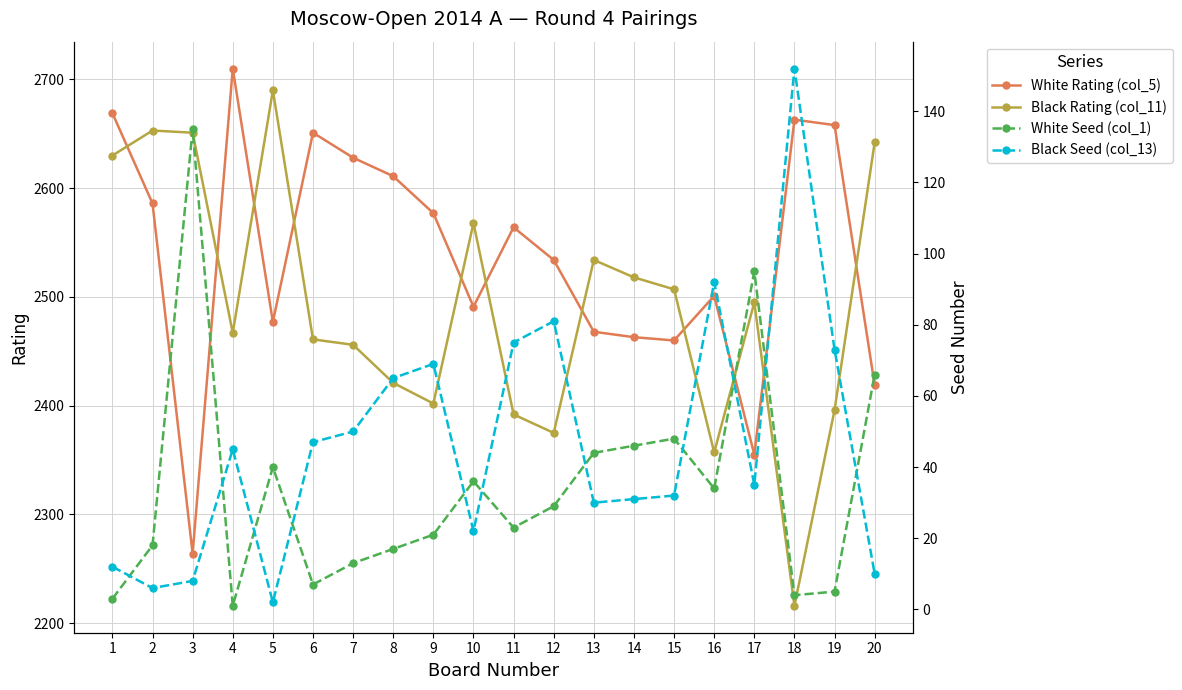

The value of Black Seed (col_13) at 6 is 74. True or false?

False